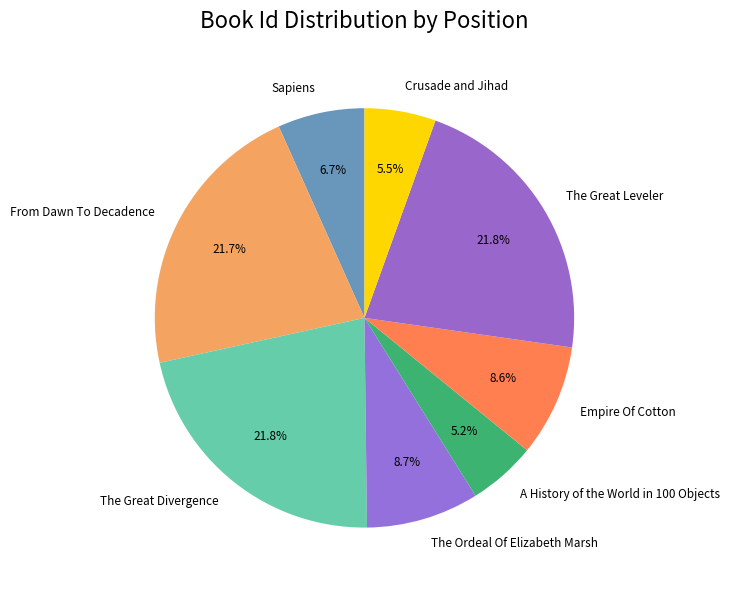

How many segments does this pie chart have?

8